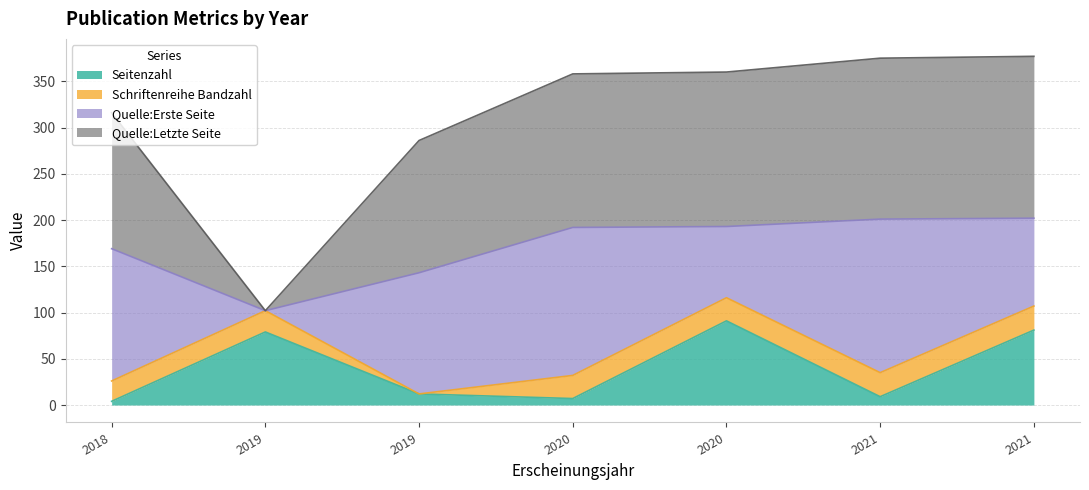

Does the chart have visible grid lines?

Yes